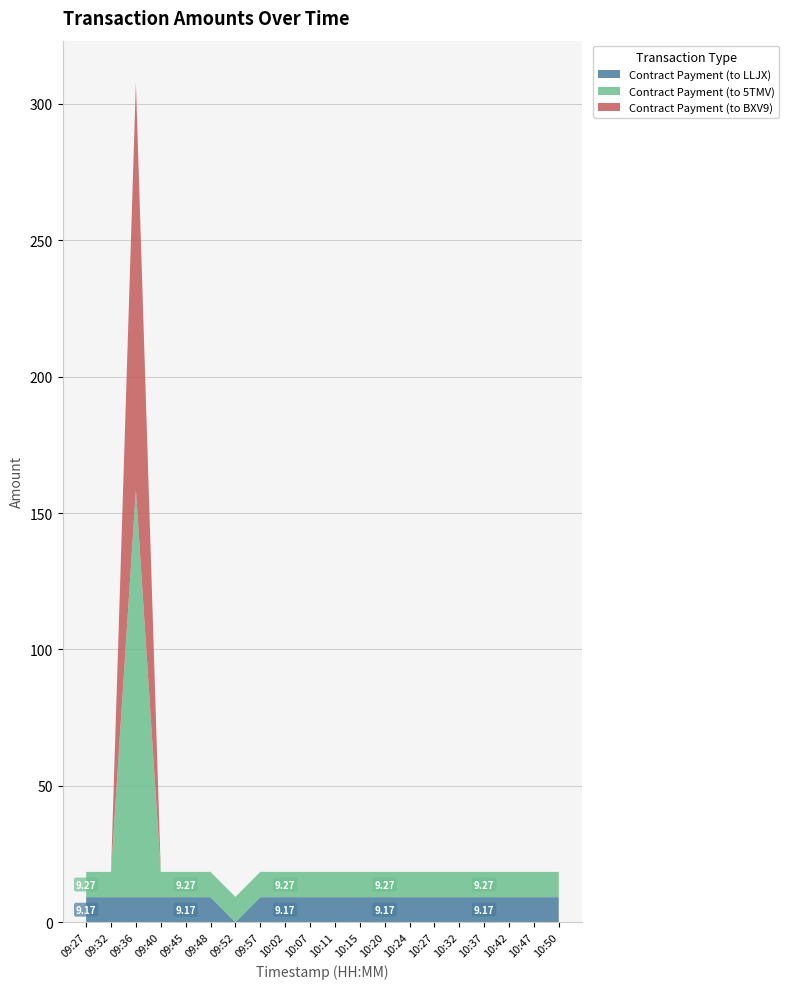

Reading left to right, list all the values displayed in this chart.

Contract Payment (to LLJX): 09:27=9.2	09:32=9.2	09:36=9.2	09:40=9.2	09:45=9.2	09:48=9.2	09:52=0.0	09:57=9.2	10:02=9.2	10:07=9.2	10:11=9.2	10:15=9.2	10:20=9.2	10:24=9.2	10:27=9.2	10:32=9.2	10:37=9.2	10:42=9.2	10:47=9.2	10:50=9.2
Contract Payment (to 5TMV): 09:27=9.3	09:32=9.3	09:36=149.4	09:40=9.3	09:45=9.3	09:48=9.3	09:52=9.3	09:57=9.3	10:02=9.3	10:07=9.3	10:11=9.3	10:15=9.3	10:20=9.3	10:24=9.3	10:27=9.3	10:32=9.3	10:37=9.3	10:42=9.3	10:47=9.3	10:50=9.3
Contract Payment (to BXV9): 09:27=0.0	09:32=0.0	09:36=149.3	09:40=0.0	09:45=0.0	09:48=0.0	09:52=0.0	09:57=0.0	10:02=0.0	10:07=0.0	10:11=0.0	10:15=0.0	10:20=0.0	10:24=0.0	10:27=0.0	10:32=0.0	10:37=0.0	10:42=0.0	10:47=0.0	10:50=0.0